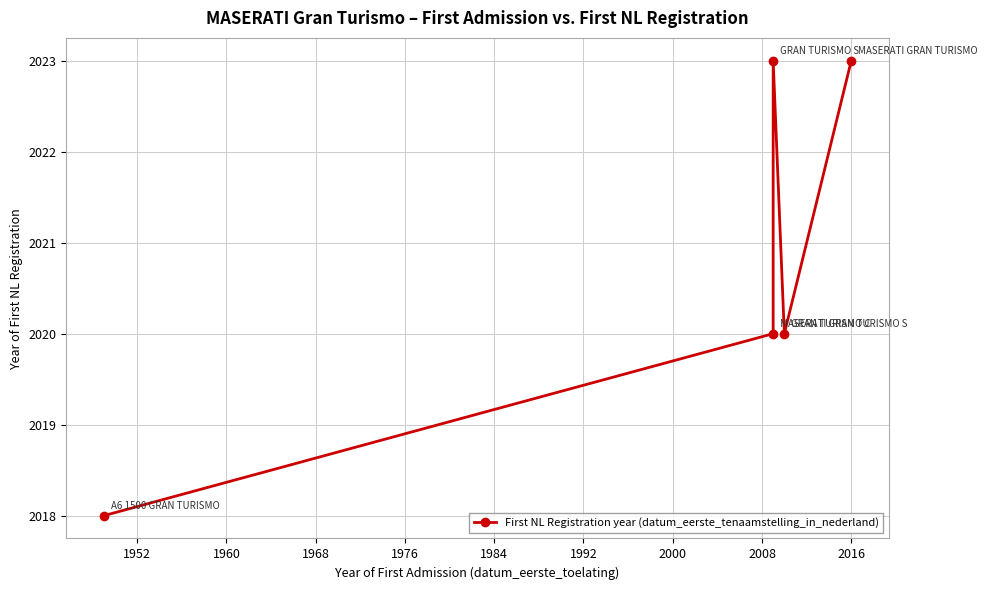

What is the difference between the maximum and second lowest values?

3